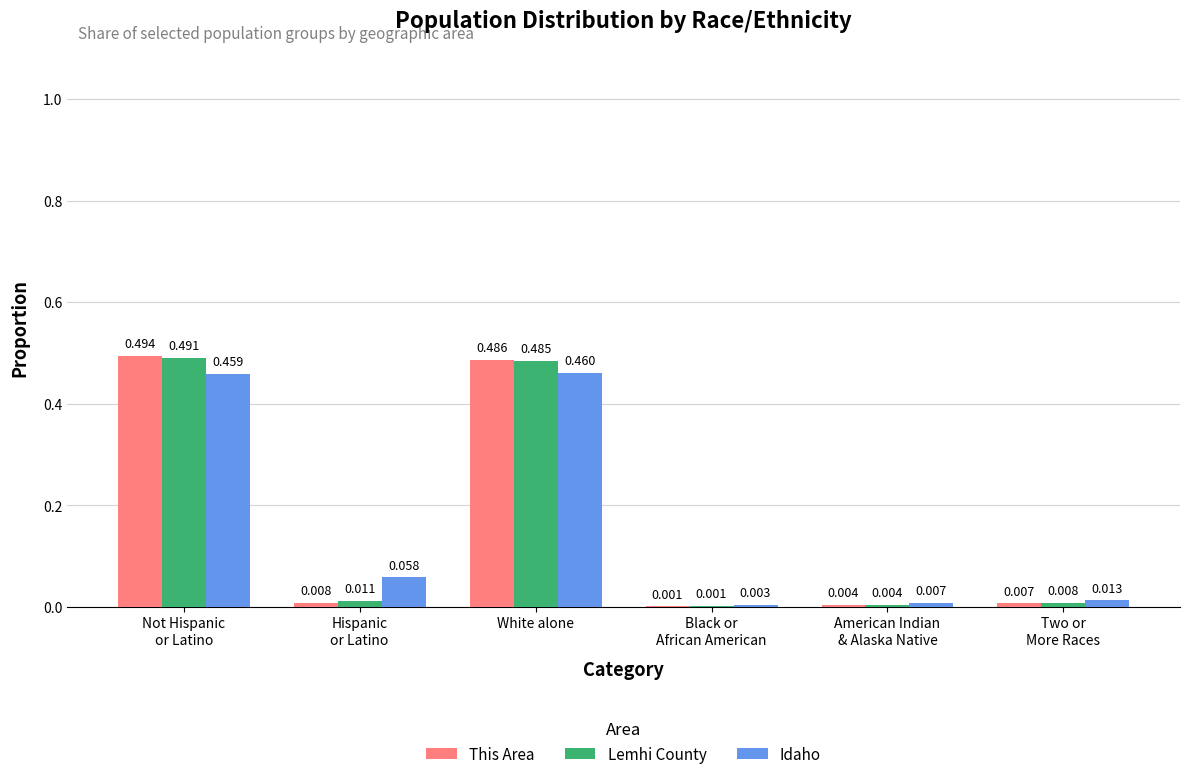

At which label does Idaho reach its peak?

White alone